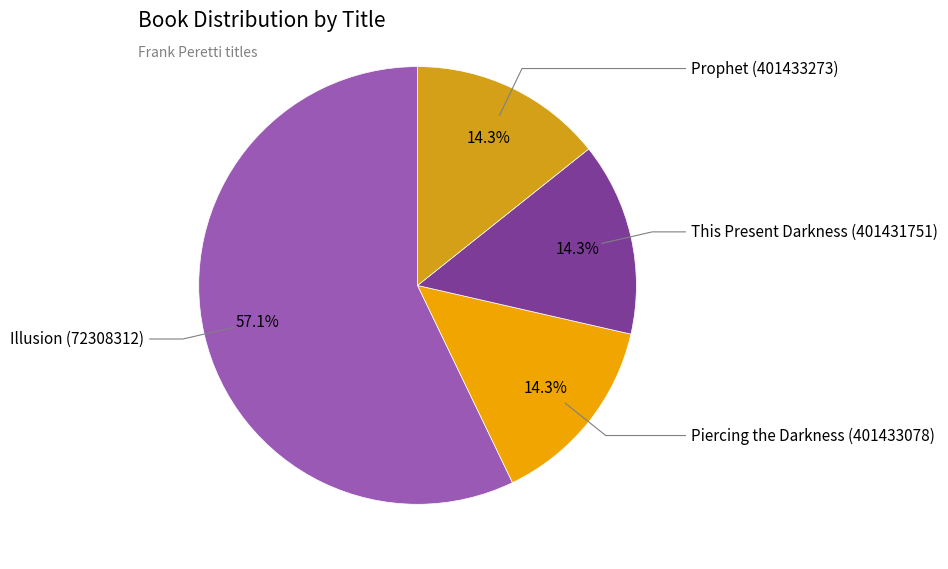

Count the number of slices in the pie.

4